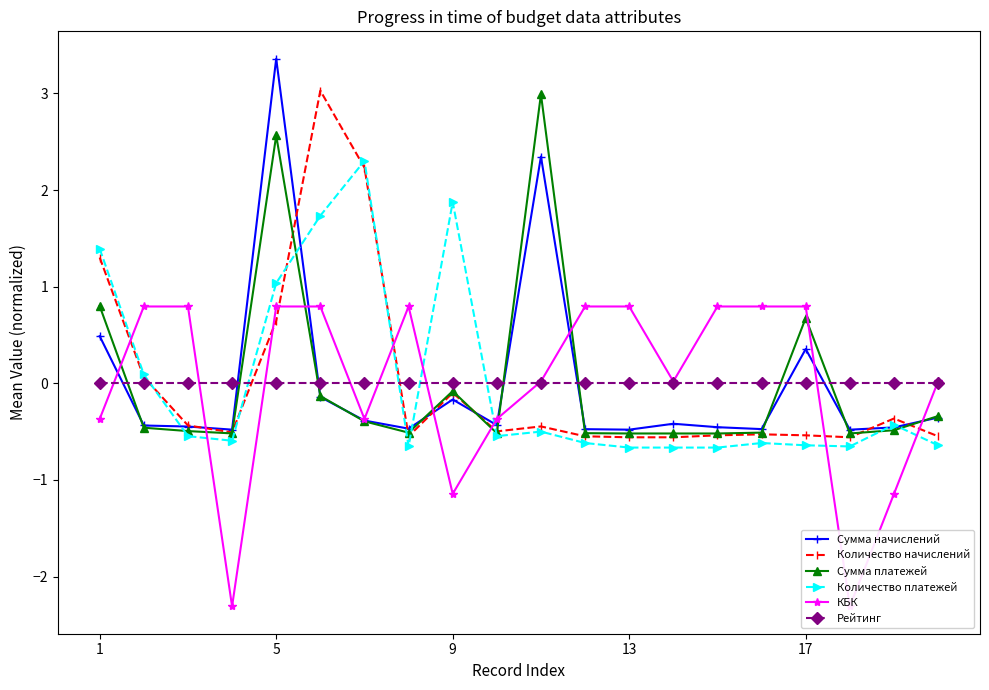

What is the maximum value for Количество начислений?

3.0